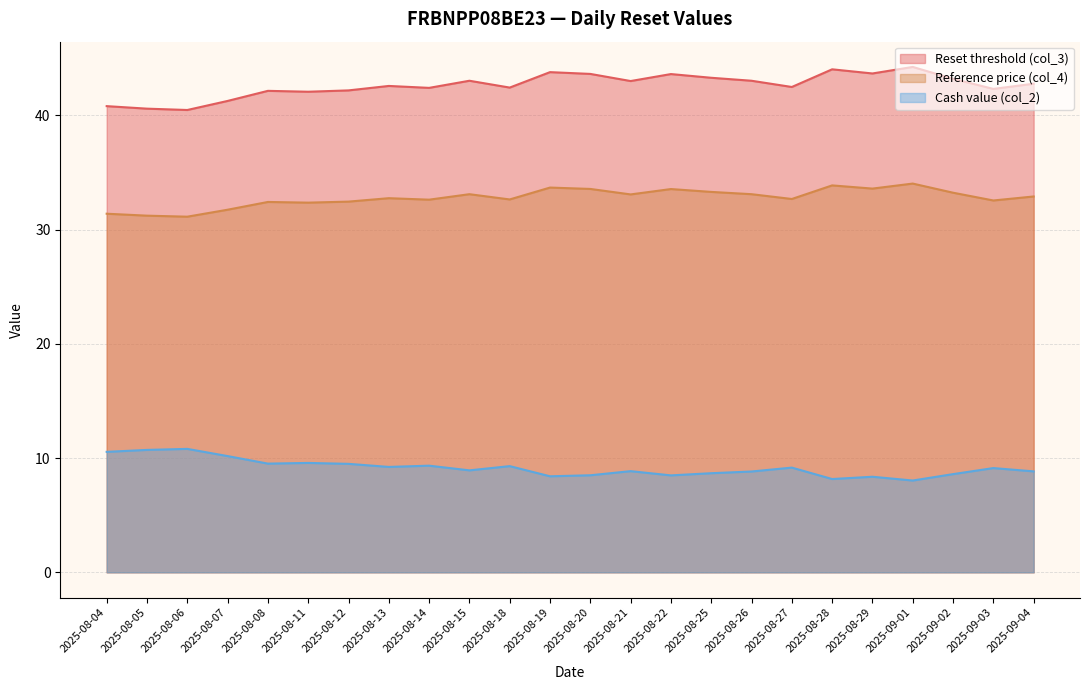

How many categories are shown in the chart?

24